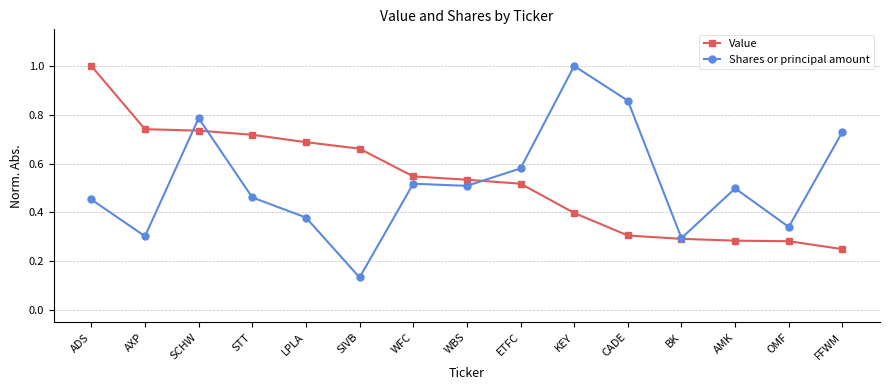

At which label is Shares or principal amount closest to 0?

SIVB